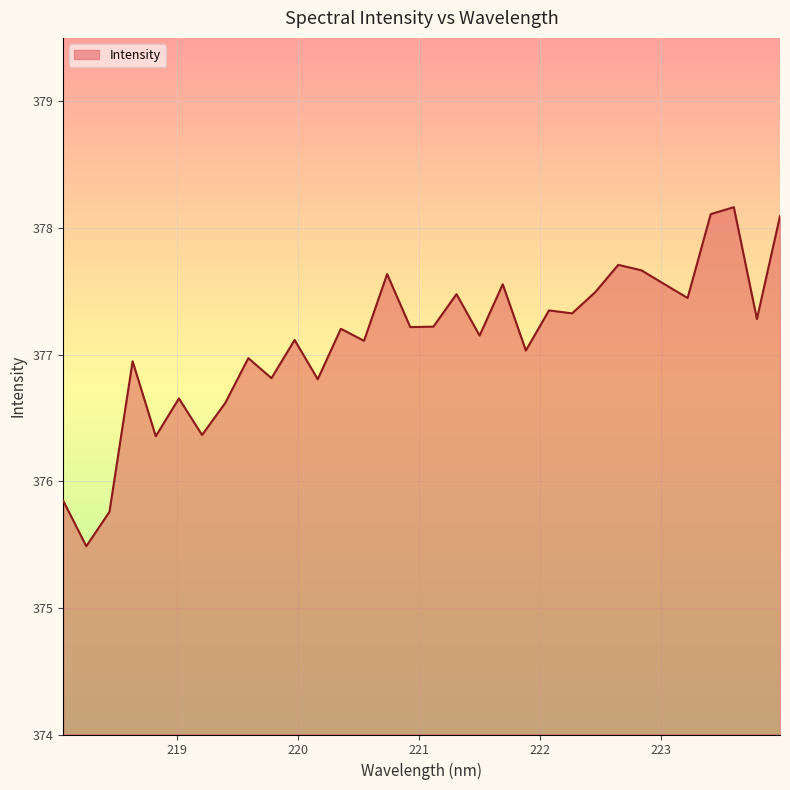

What is the minimum value shown in the chart?

375.5